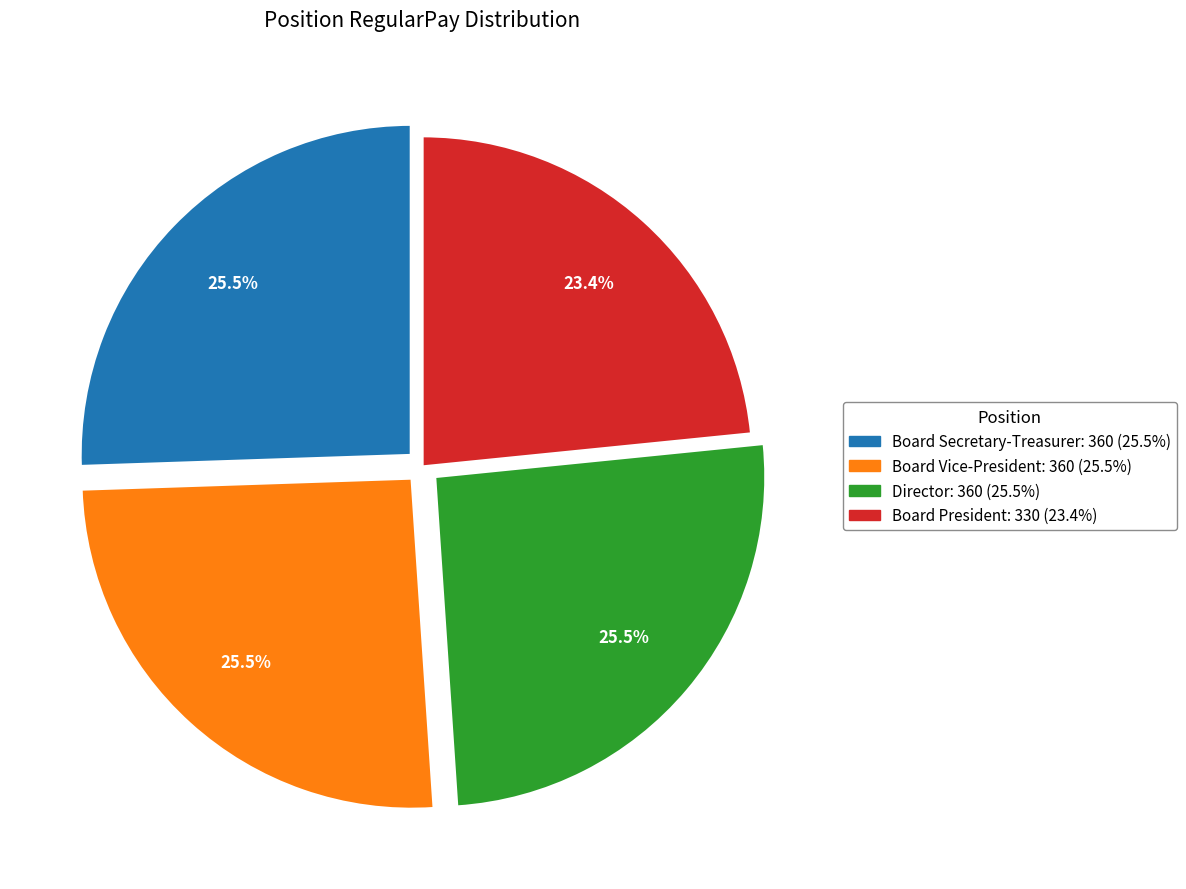

What percentage is NOT represented by Board Vice-President?

74.5%